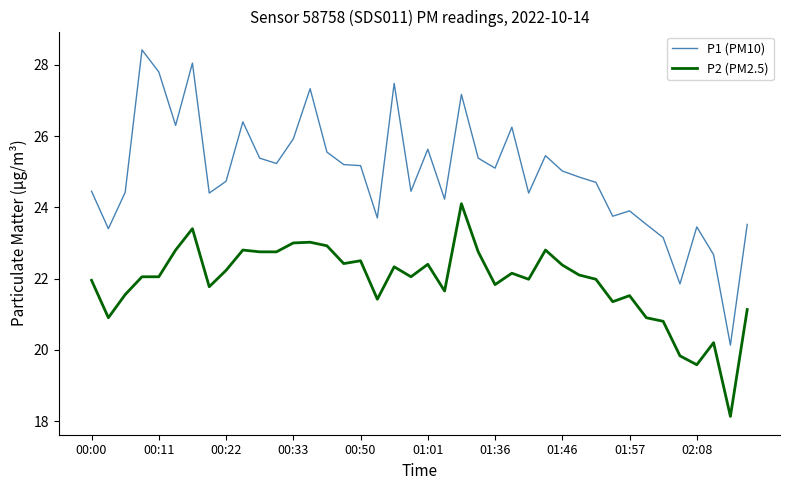

What is the lowest value of the P1 (PM10) series?

20.1